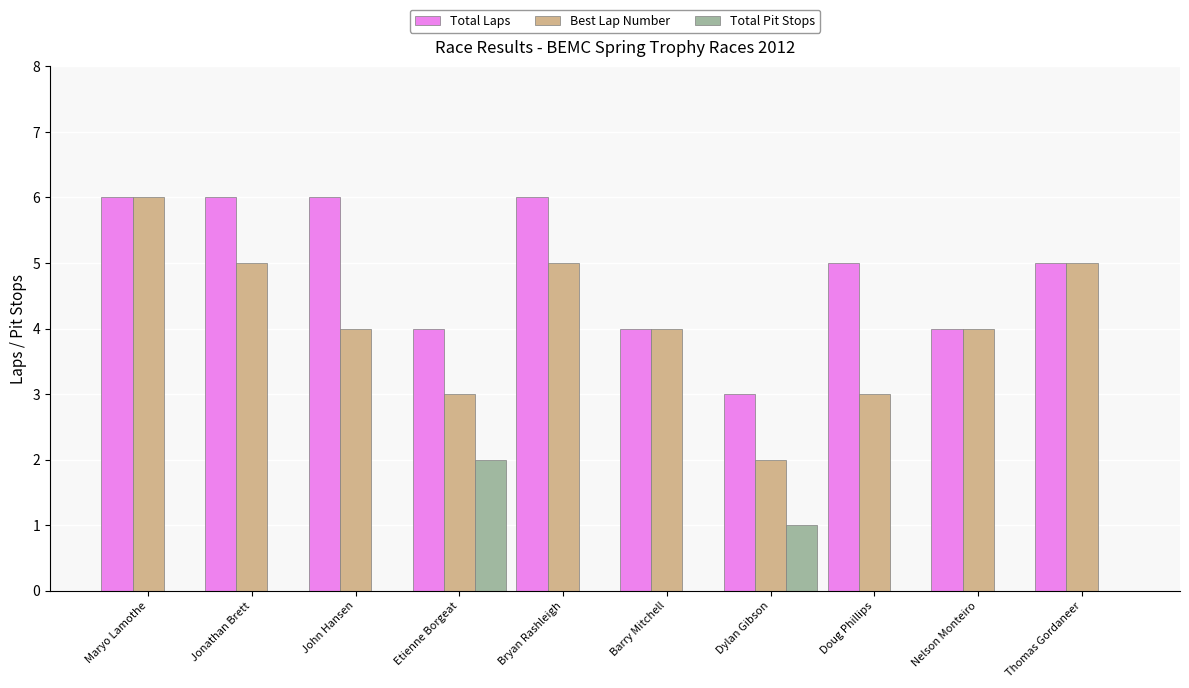

True or false: Best Lap Number has a value of 5 at Jonathan Brett.

True